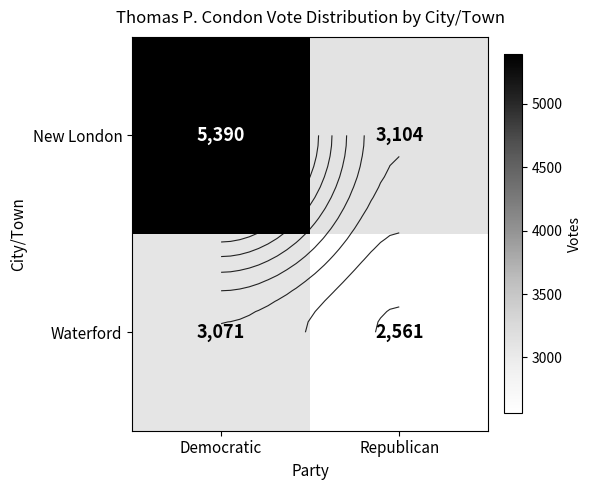

How many categories are shown in the chart?

2